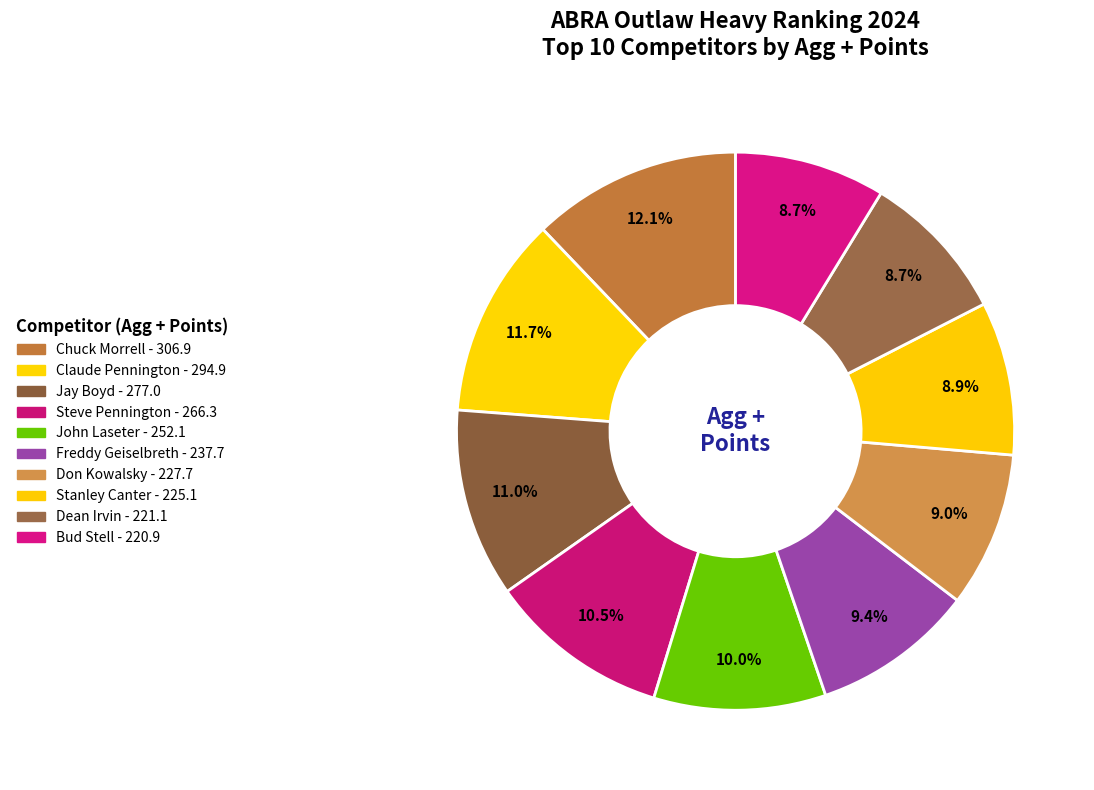

How many segments does this pie chart have?

10